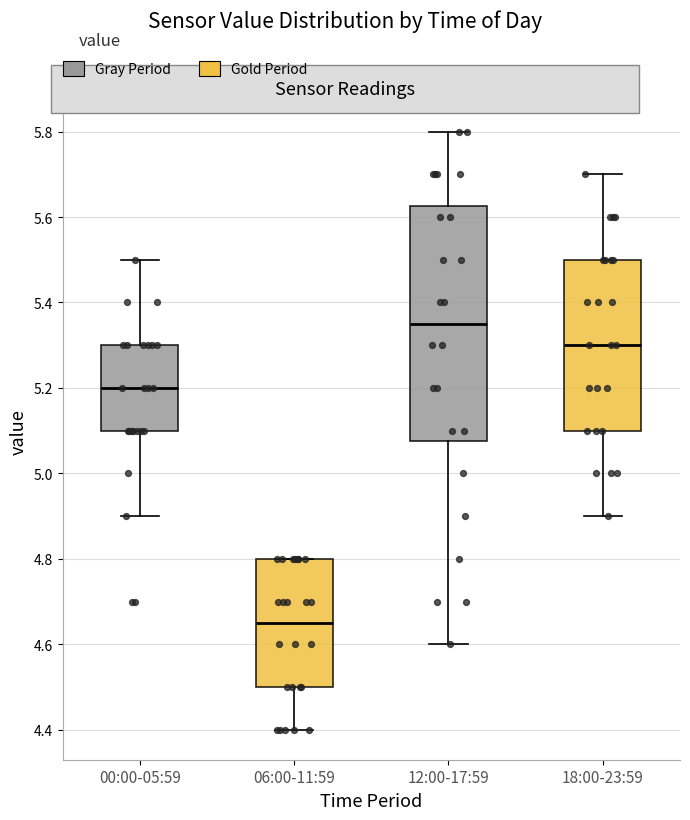

Where is the upper edge of the box for 18:00-23:59 on the y-axis? The values are not printed on the chart, so give them approximately, as read against the axis.

5.50